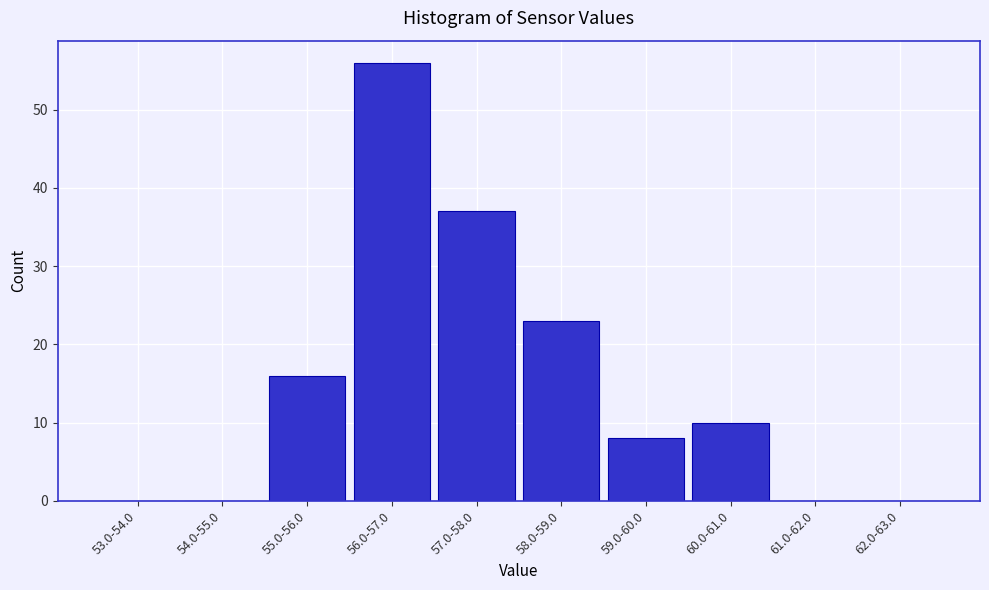

Reading left to right, what are all the values shown in this chart?

53.0-54.0=0	54.0-55.0=0	55.0-56.0=16	56.0-57.0=56	57.0-58.0=37	58.0-59.0=23	59.0-60.0=8	60.0-61.0=10	61.0-62.0=0	62.0-63.0=0